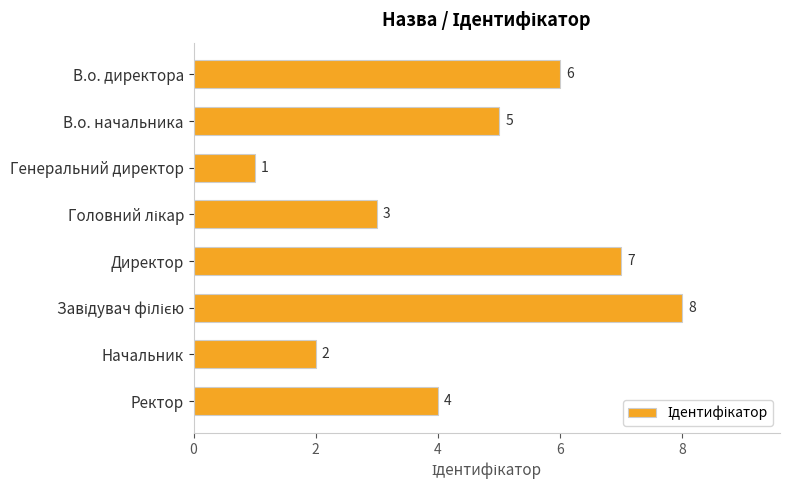

What is the sum of the values at В.о. директора and Генеральний директор?

7